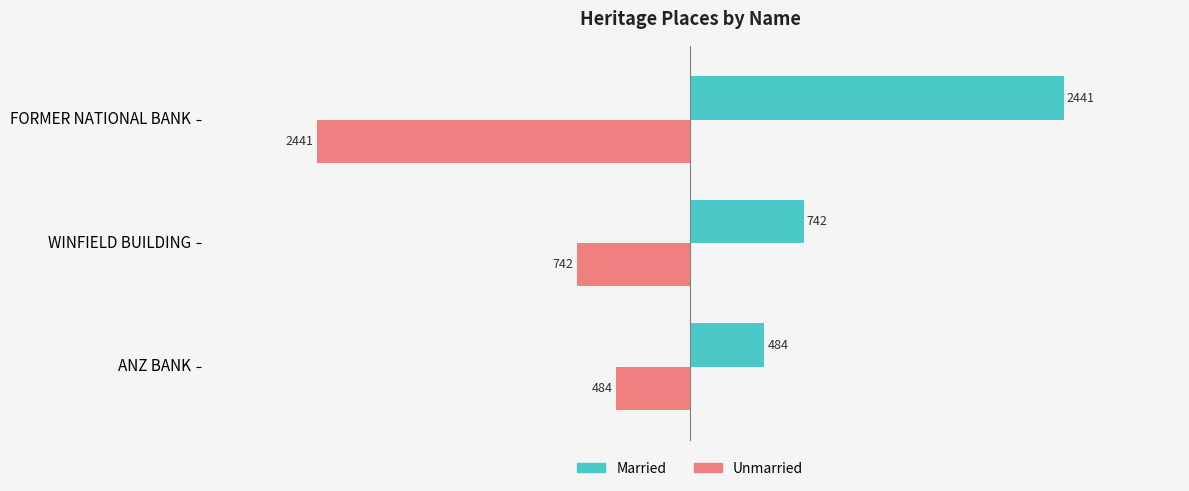

Which category has the lowest value in the Unmarried series?

FORMER NATIONAL BANK